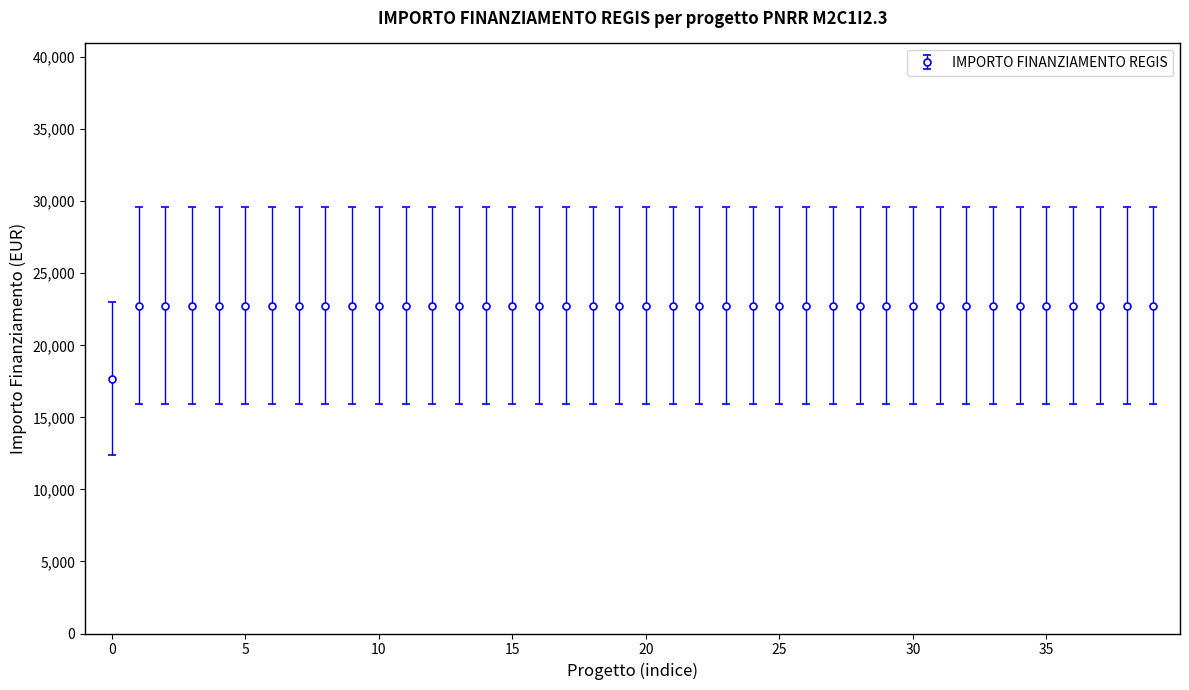

What is the value of the 23rd point from the left?

22750.0